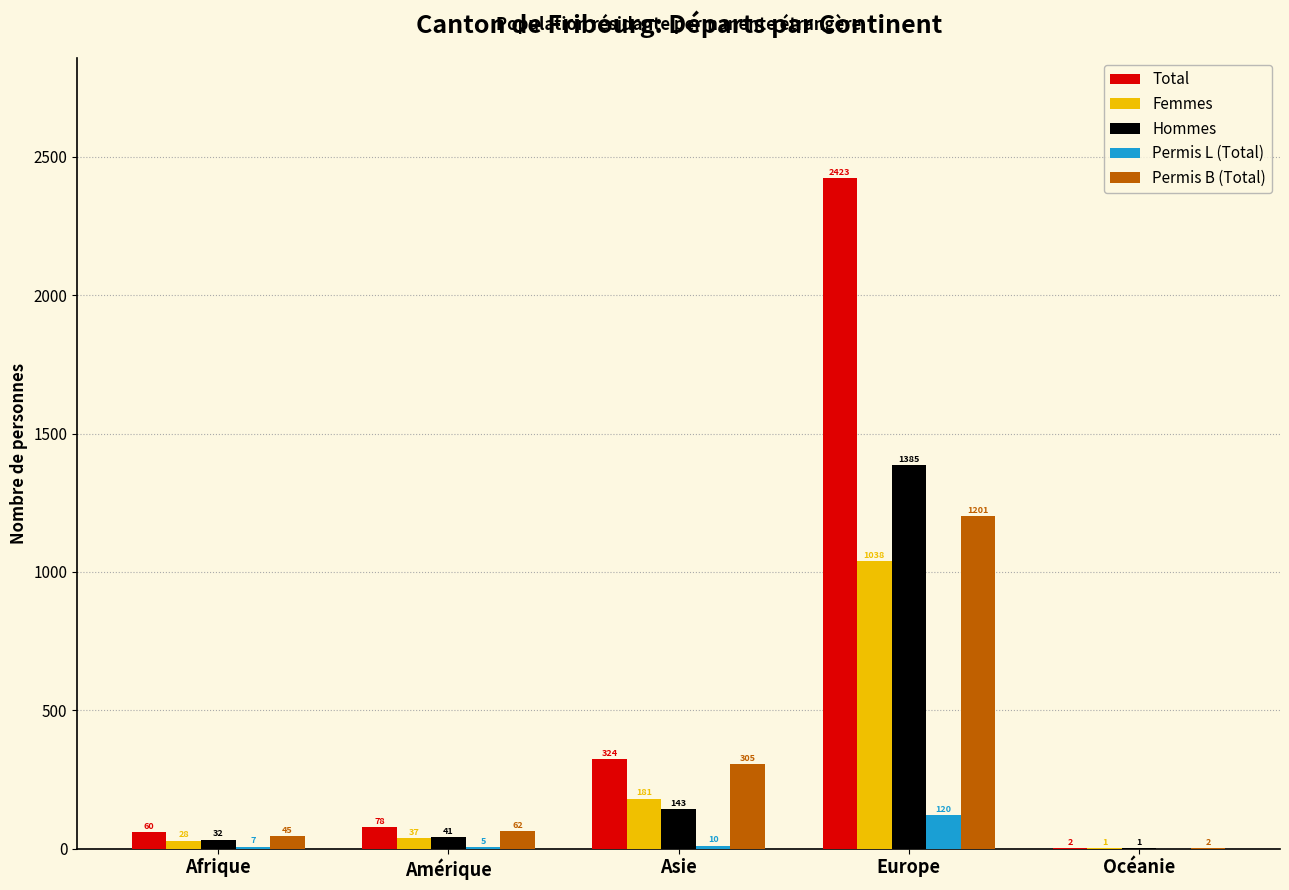

Reading left to right, what are all the values shown in this chart?

Total: Afrique=60	Amérique=78	Asie=324	Europe=2423	Océanie=2
Femmes: Afrique=28	Amérique=37	Asie=181	Europe=1038	Océanie=1
Hommes: Afrique=32	Amérique=41	Asie=143	Europe=1385	Océanie=1
Permis L (Total): Afrique=7	Amérique=5	Asie=10	Europe=120	Océanie=0
Permis B (Total): Afrique=45	Amérique=62	Asie=305	Europe=1201	Océanie=2